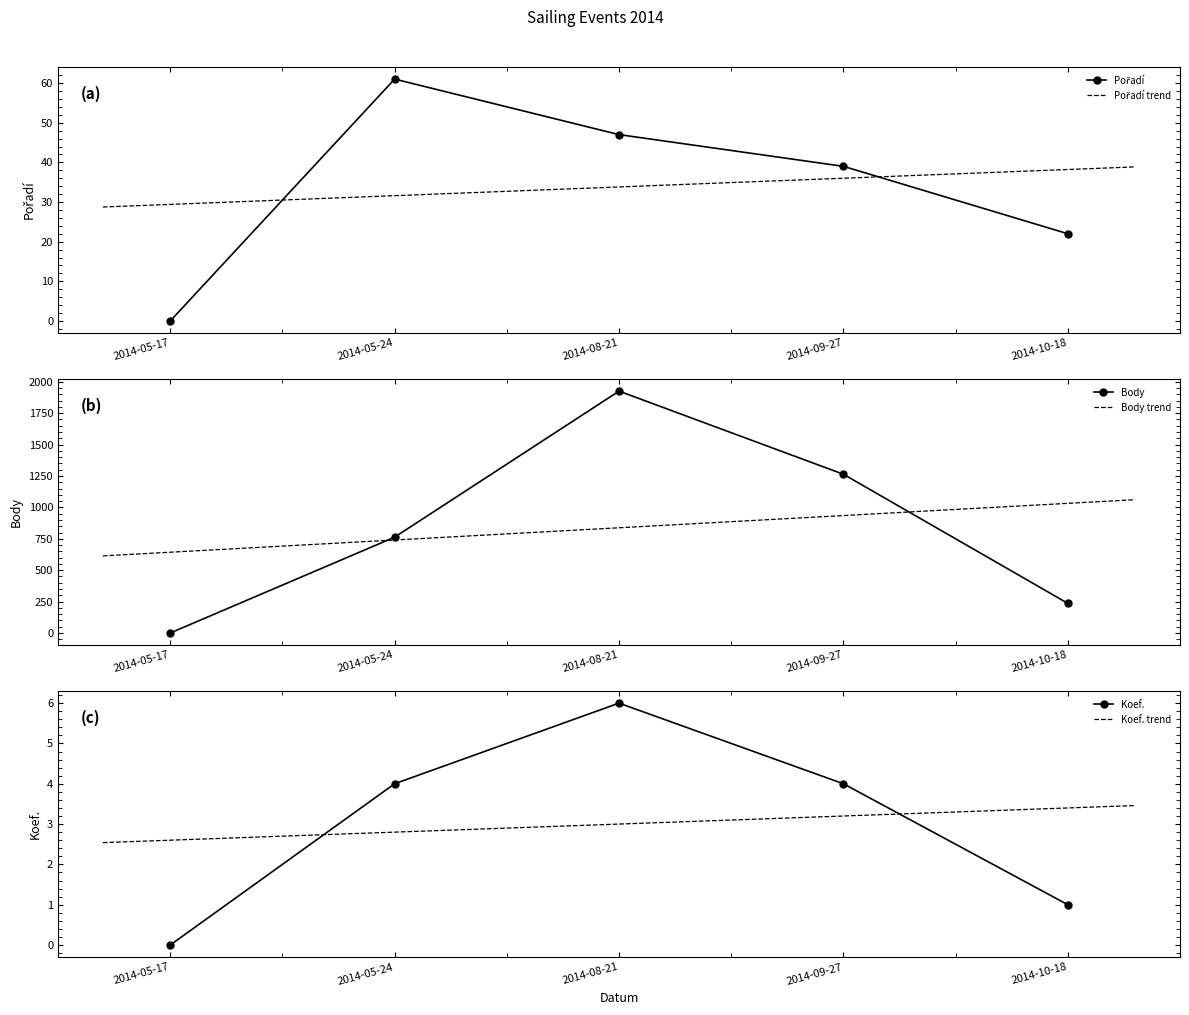

What is the difference between the maximum and second lowest values in the Pořadí series?

39